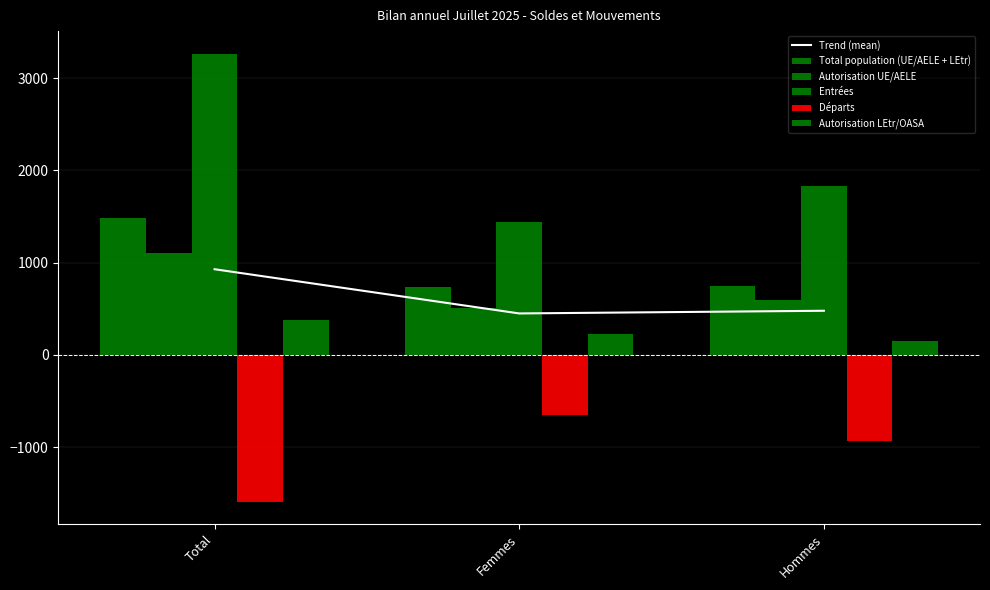

Count the Autorisation LEtr/OASA values in the range 149 to 375.

3